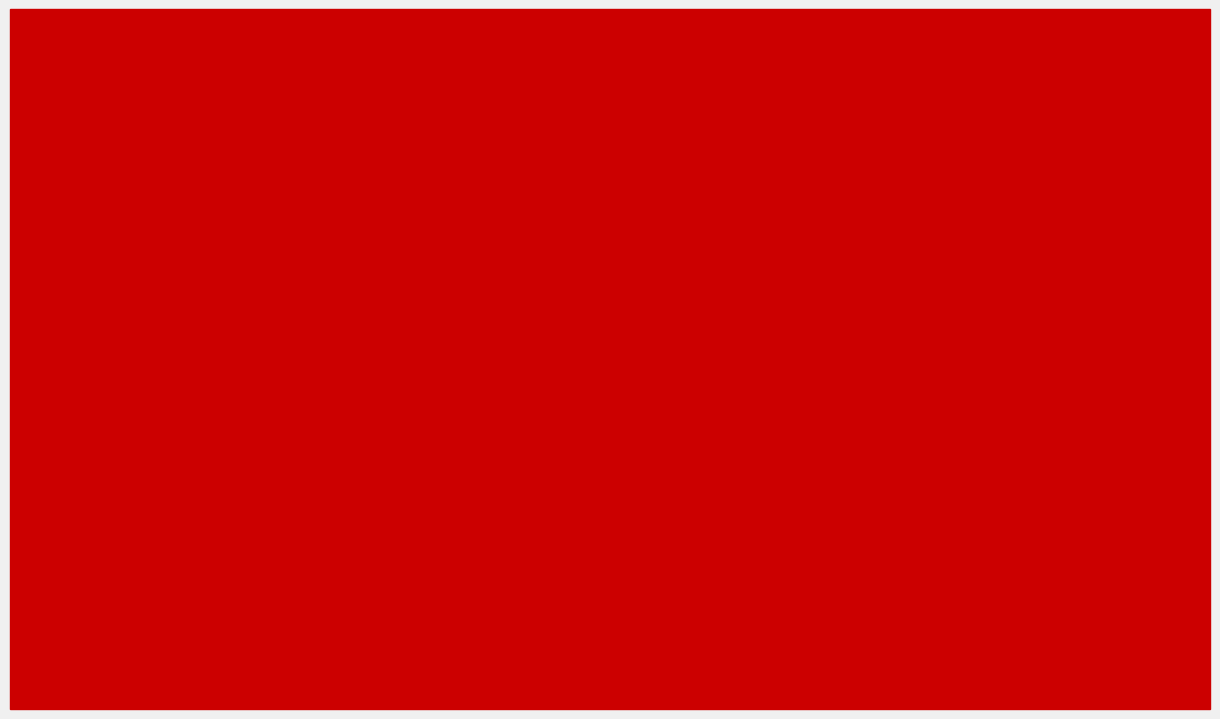

What is the label of the 5th bar from the right?

Aleksander
Macedoński